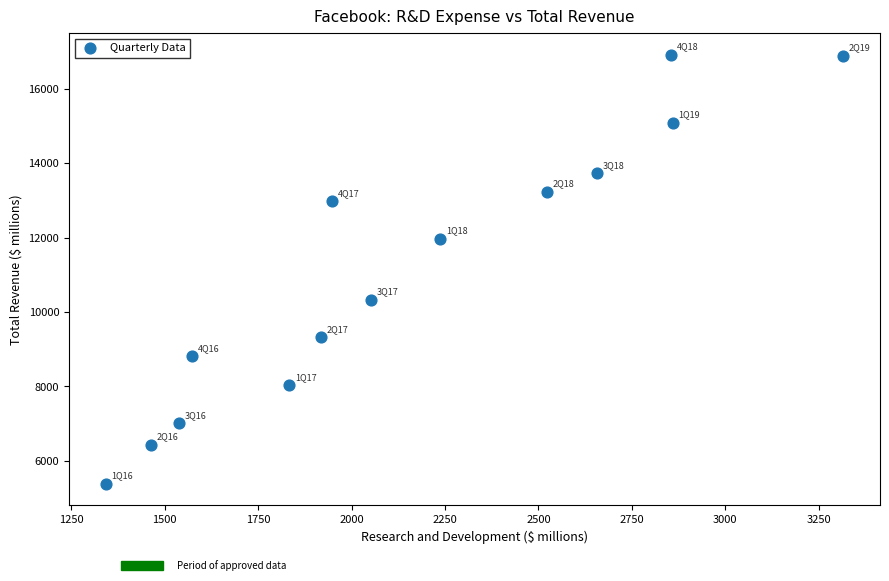

What is the range of X values (max minus min)?

1972